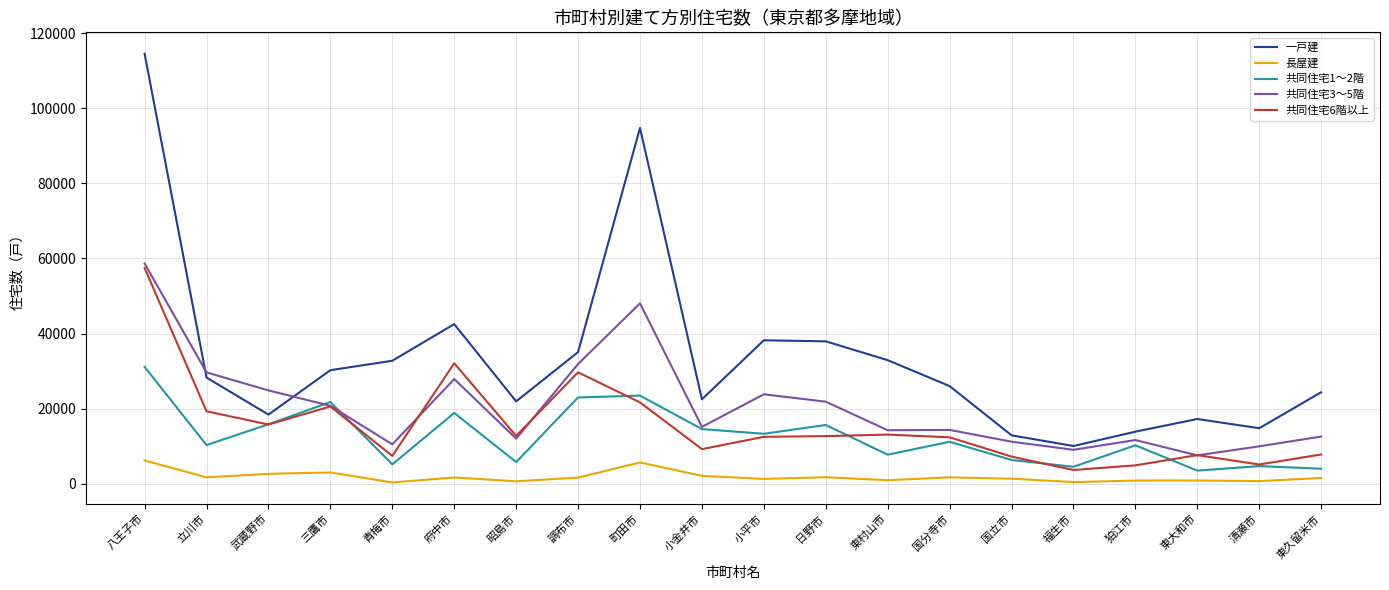

At which label does 共同住宅1～2階 reach its peak?

八王子市